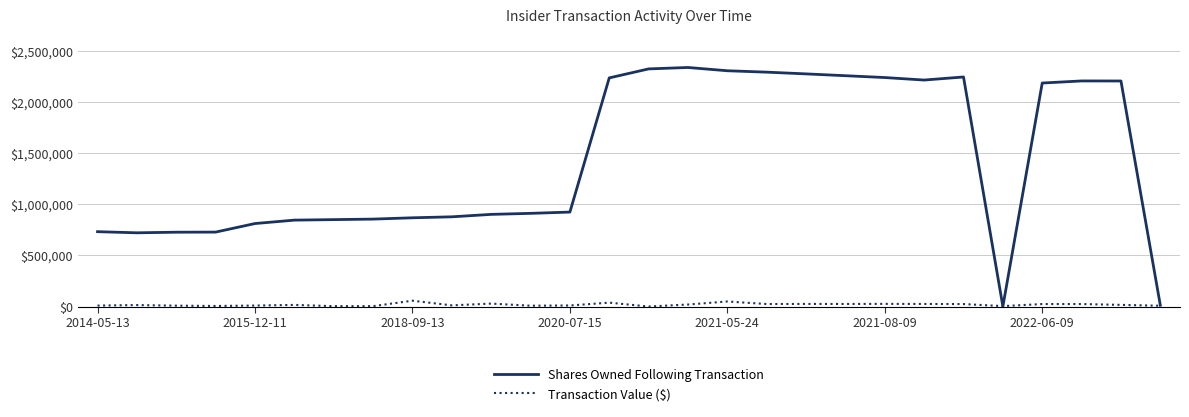

How many series are shown in this chart?

2